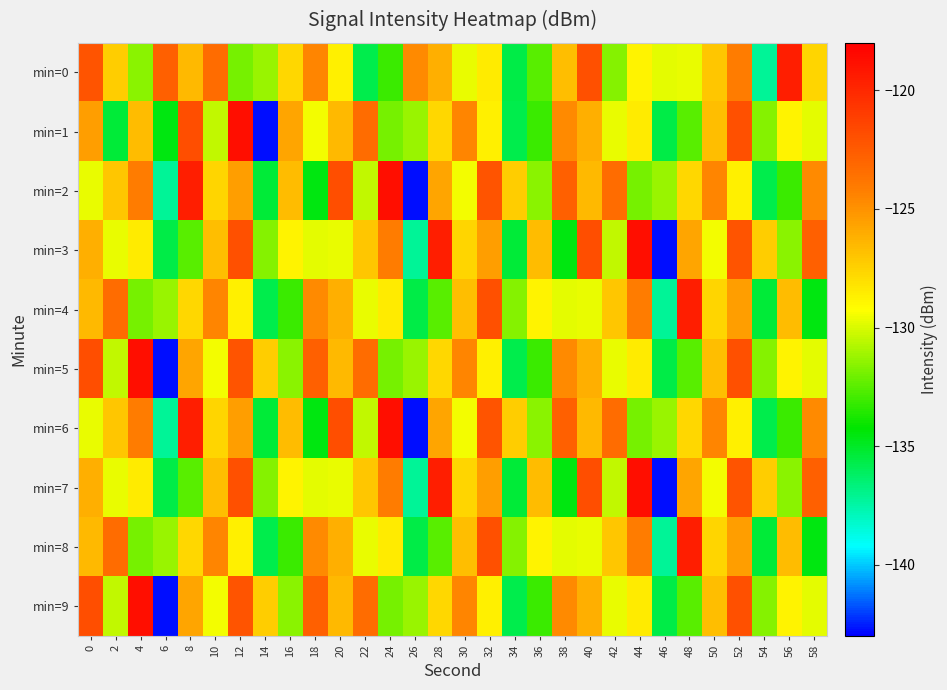

What is the difference between the highest and lowest values at 10?

7.1